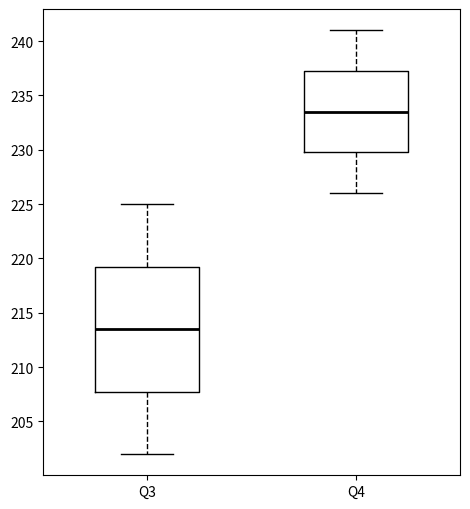

Reading left to right, transcribe this box plot: for each box, give where its median line is, the range the box spans, and where its two whiskers end, as read against the y-axis. The values are not printed on the chart, so give them approximately, as read against the axis.

Q3: median 213.5, box 208.0 to 219.5, whiskers 202.0 to 225.0
Q4: median 233.5, box 230.0 to 237.5, whiskers 226.0 to 241.0